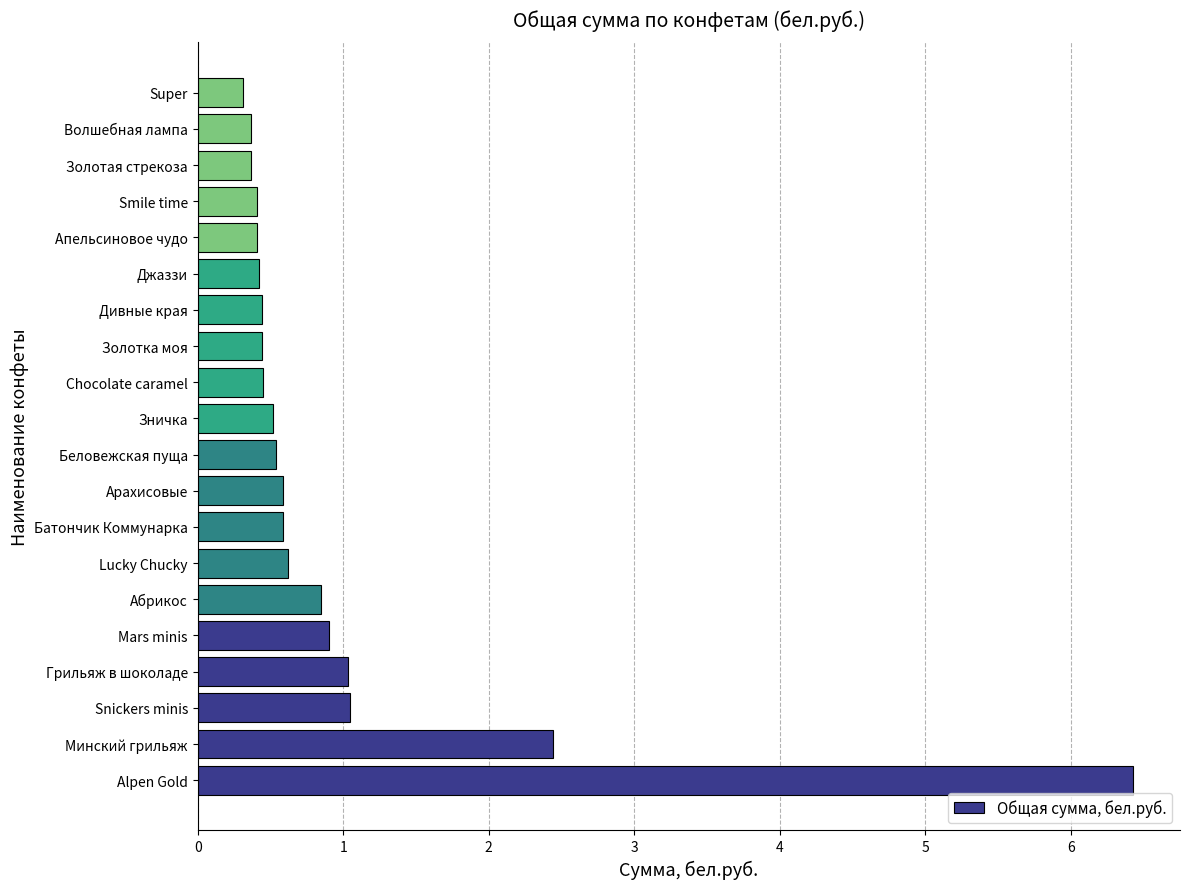

Which label corresponds to the largest value in the chart?

Alpen Gold